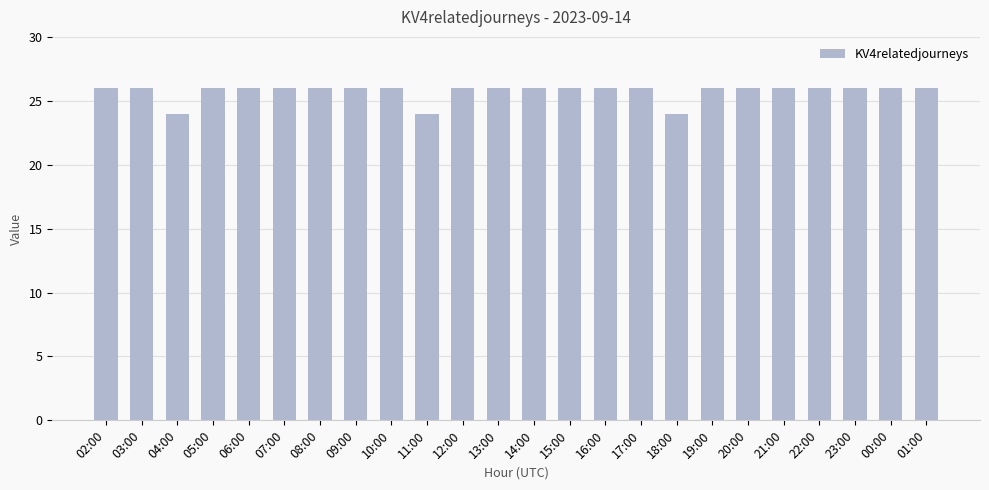

What is the maximum value shown in the chart?

26